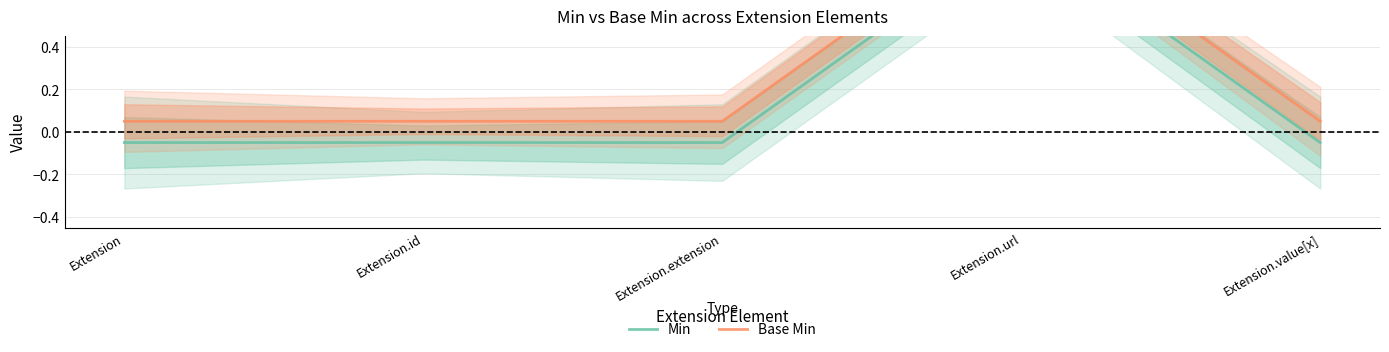

How many interior local peaks does the Base Min series have?

1